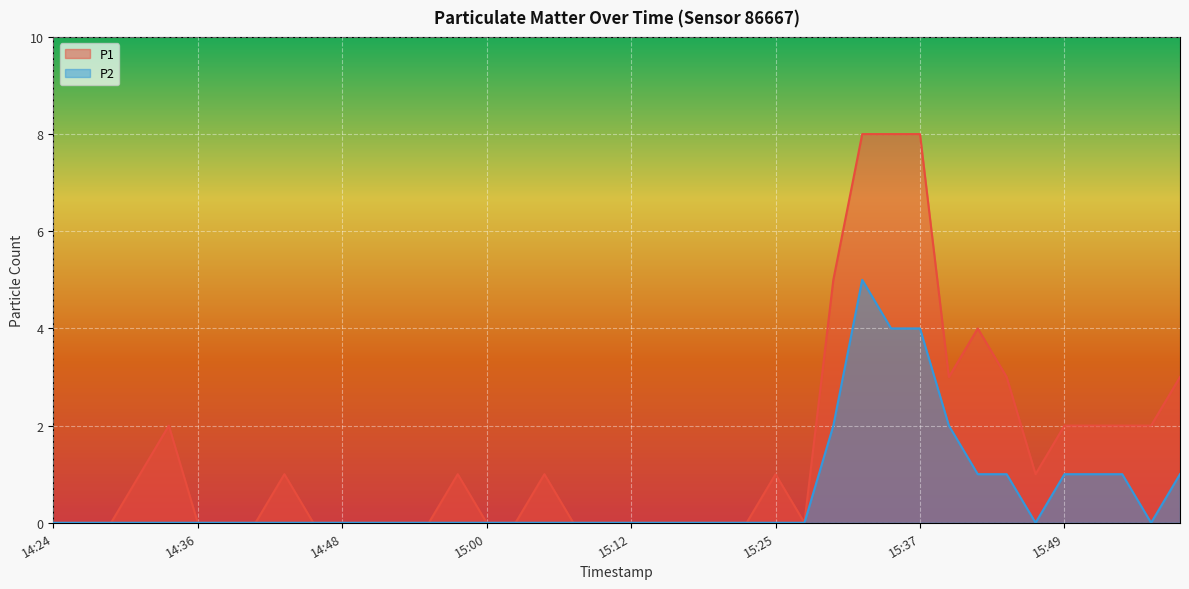

Which category has the highest value in the P1 series?

15:32